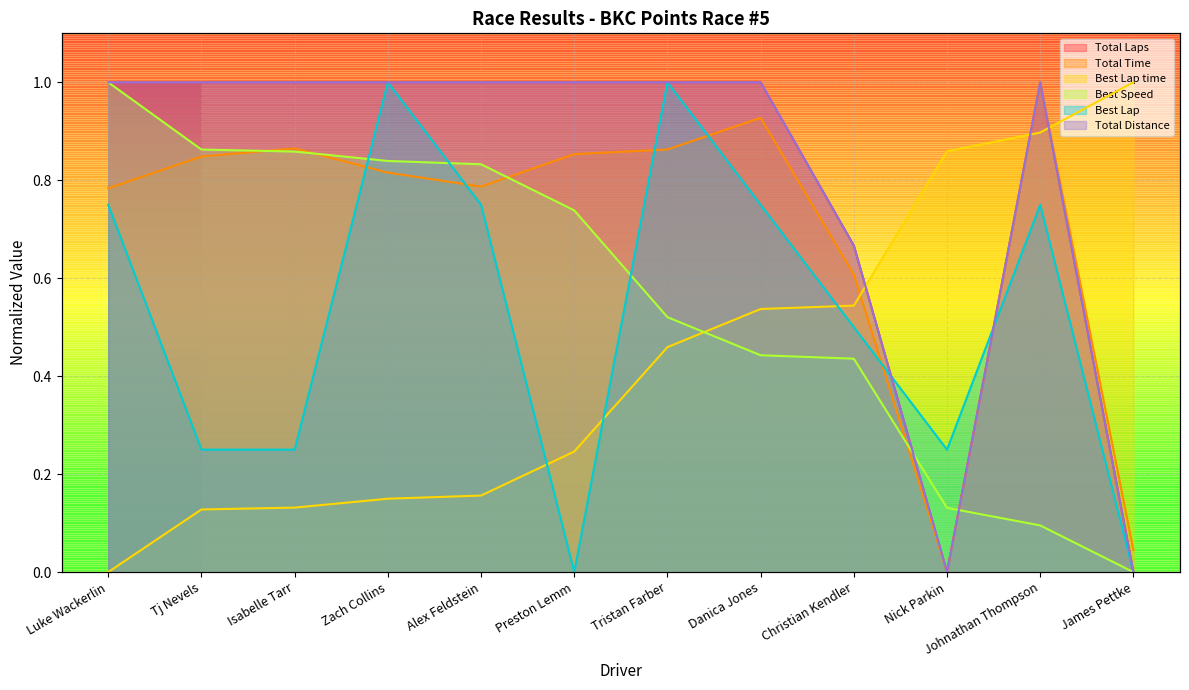

Rank the series at Luke Wackerlin from highest to lowest value.

Best Speed, Total Laps, Total Distance, Total Time, Best Lap, Best Lap time